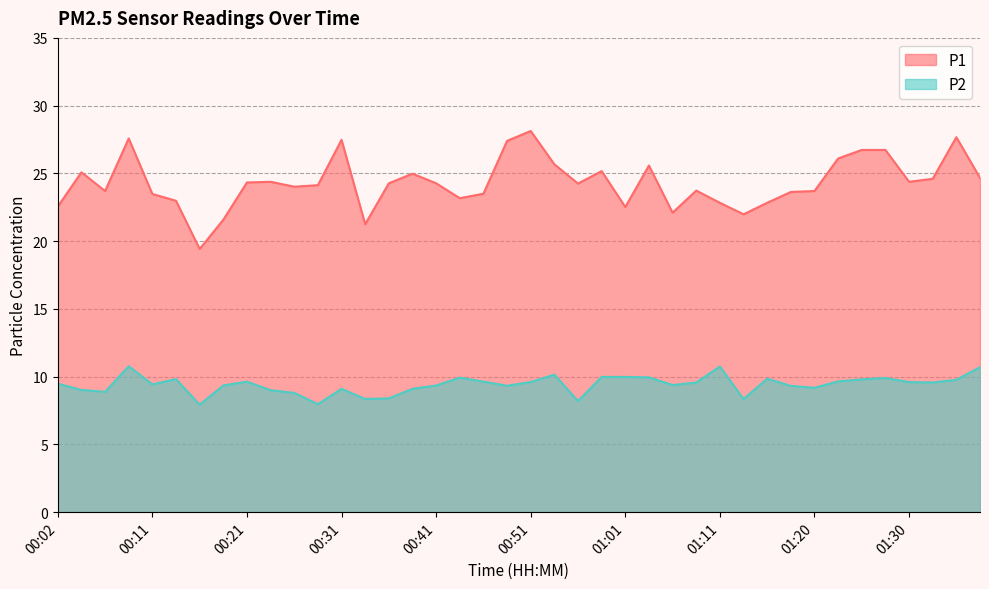

Where is the first local minimum for P1?

00:07